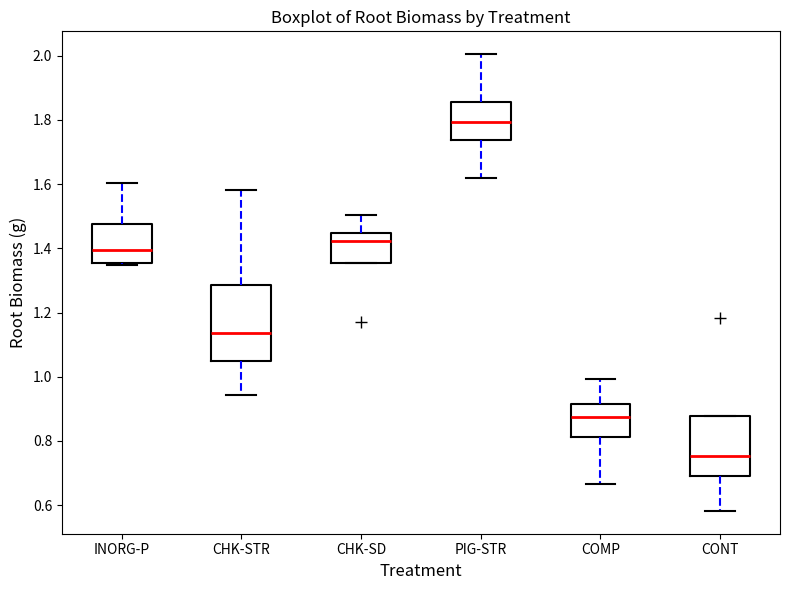

Reading left to right, read every box against the y-axis: the position of its median line, the range the box covers, and the ends of its whiskers. The values are not printed on the chart, so give them approximately, as read against the axis.

INORG-P: median 1.40, box 1.36 to 1.48, whiskers 1.34 to 1.60
CHK-STR: median 1.14, box 1.06 to 1.28, whiskers 0.94 to 1.58
CHK-SD: median 1.42, box 1.36 to 1.44, whiskers 1.36 to 1.50
PIG-STR: median 1.80, box 1.74 to 1.86, whiskers 1.62 to 2.00
COMP: median 0.88, box 0.82 to 0.92, whiskers 0.66 to 1.00
CONT: median 0.76, box 0.70 to 0.88, whiskers 0.58 to 0.88